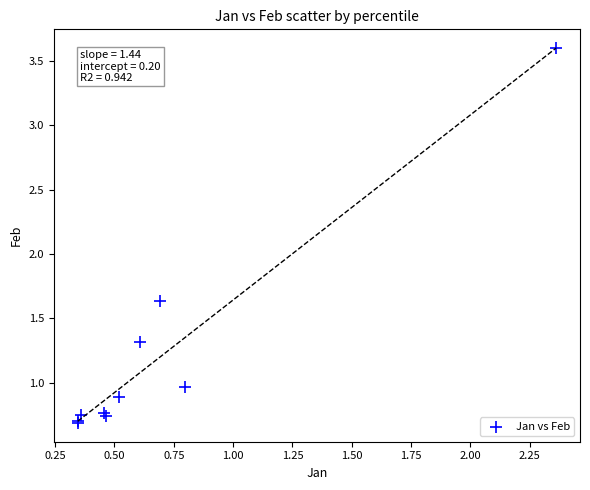

What Y value in the scatter plot is closest to 2?

1.6